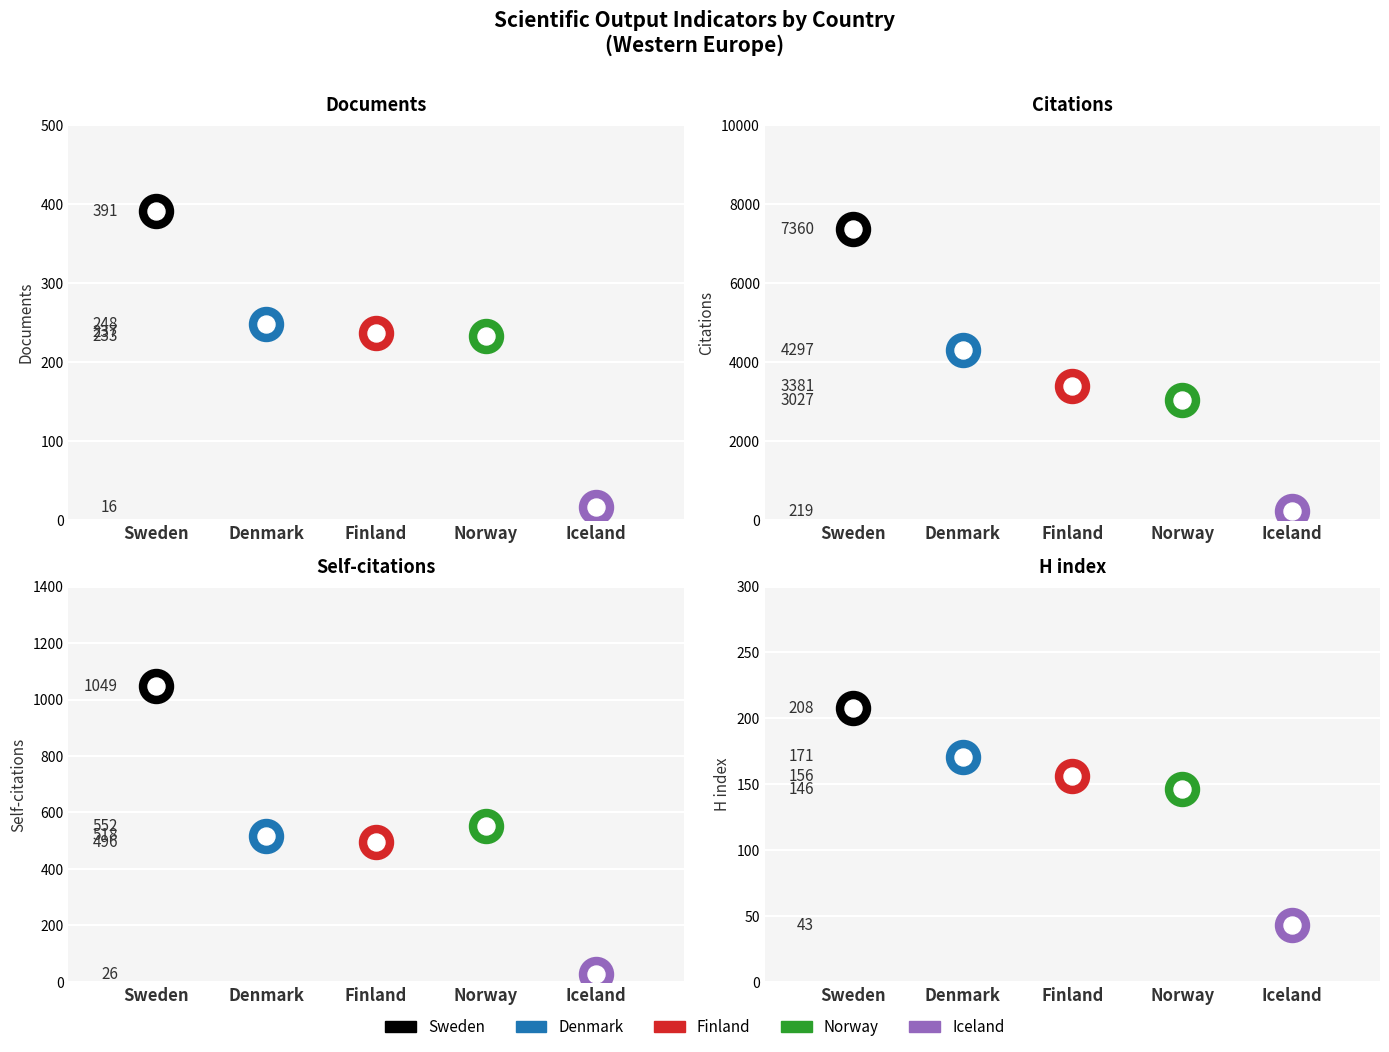

Is the value of Documents at Iceland greater than the value of Self-citations at Sweden?

No